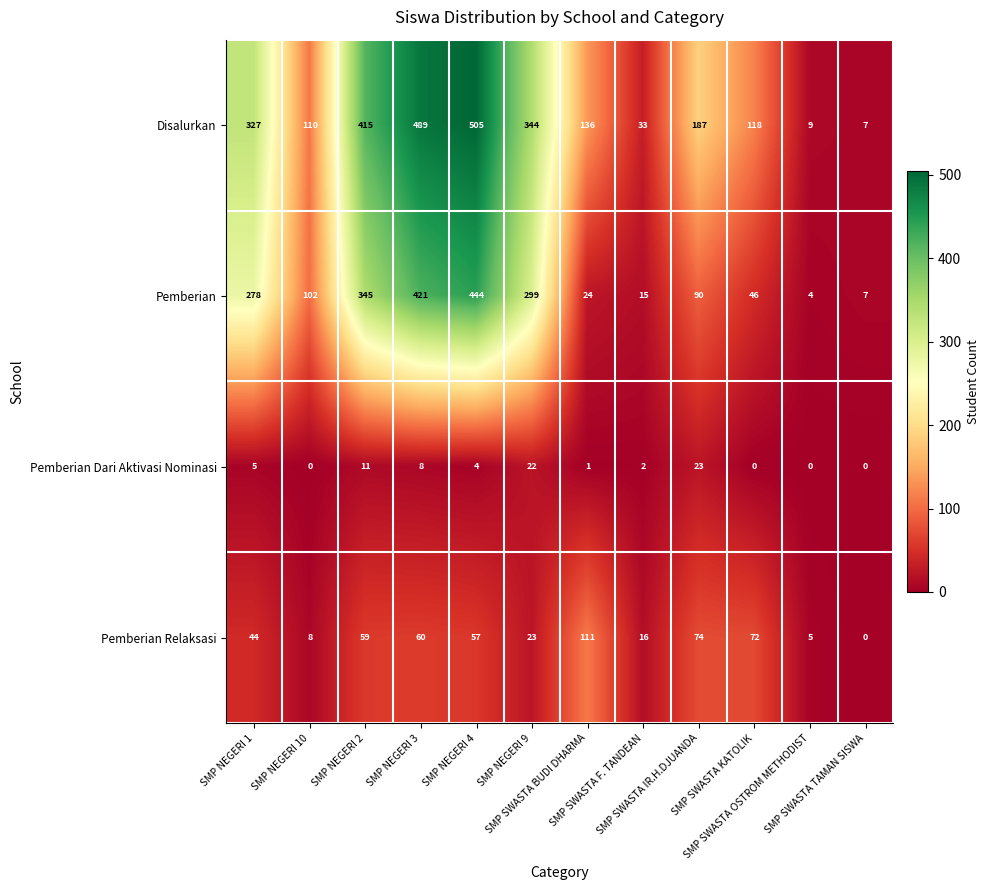

What is the spread (max minus min) of values at SMP NEGERI 1?

322